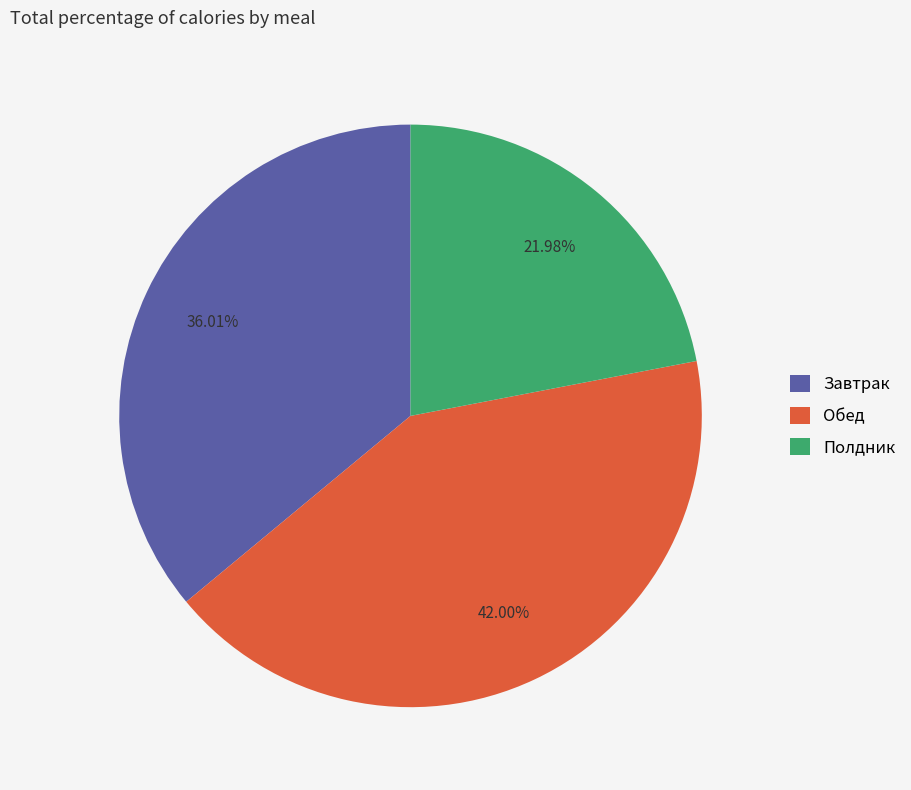

To the nearest percent, what portion does Завтрак represent?

36%